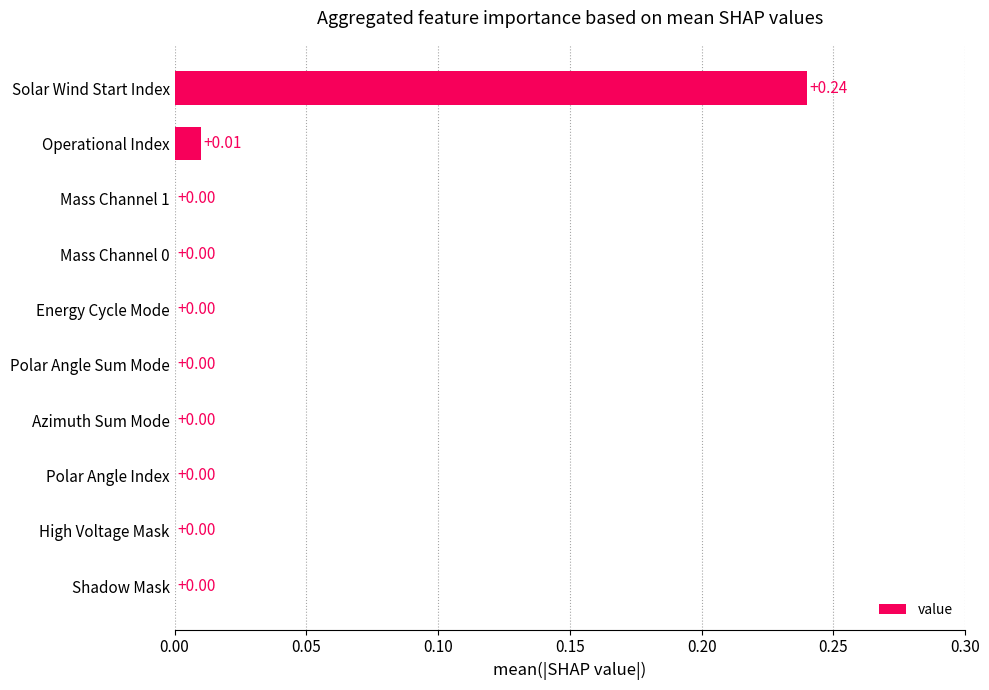

Which label corresponds to the largest value in the chart?

Solar Wind Start Index